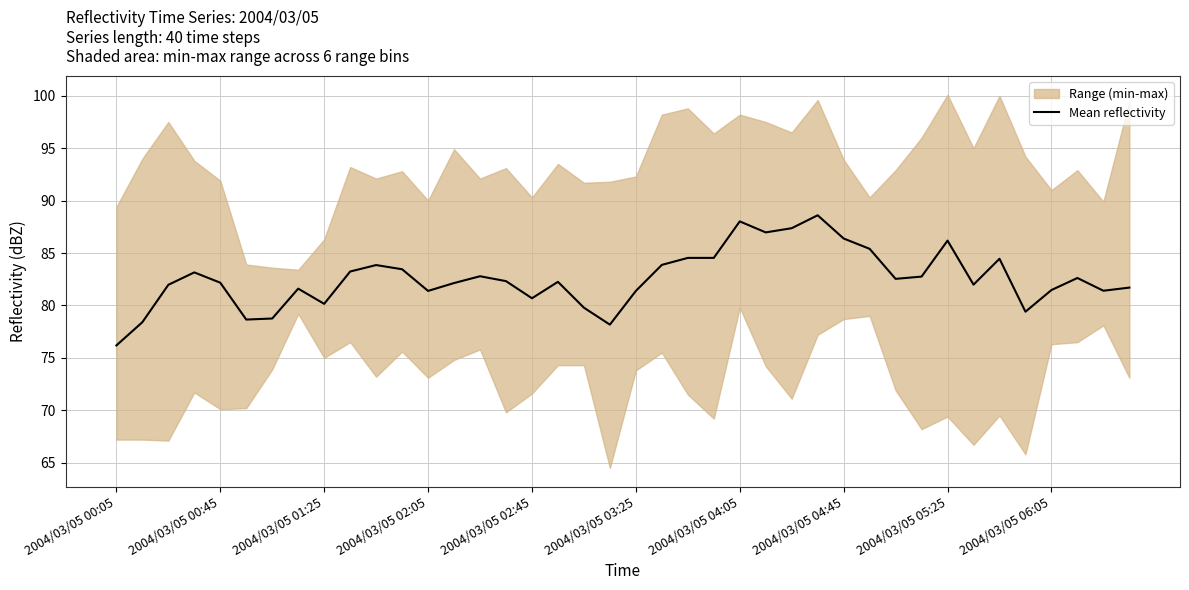

How many interior local valleys (lower than both neighbors) does the data have?

10